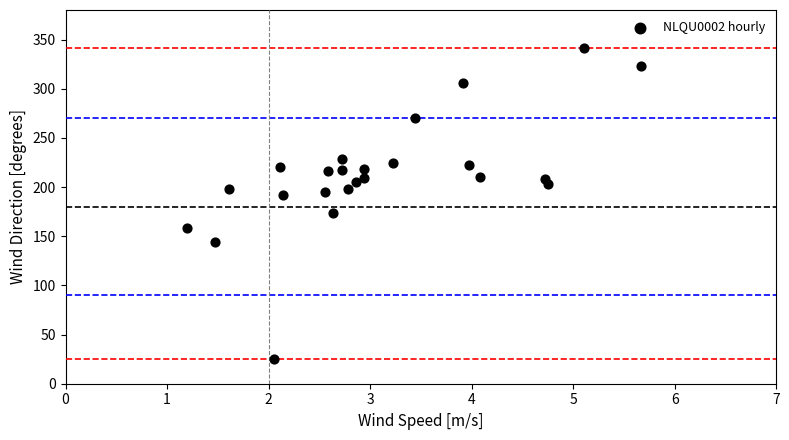

What is the range of Y values (max minus min)?

316